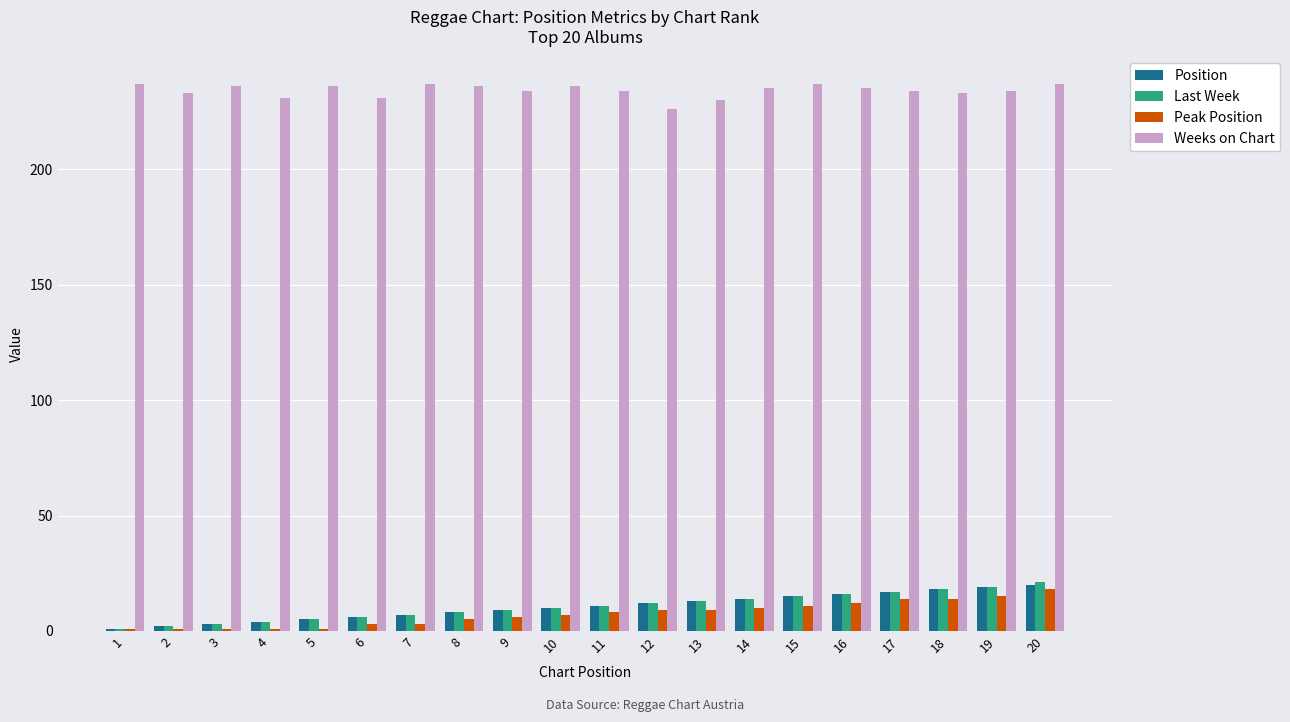

How many values in the Weeks on Chart series are below 235?

10